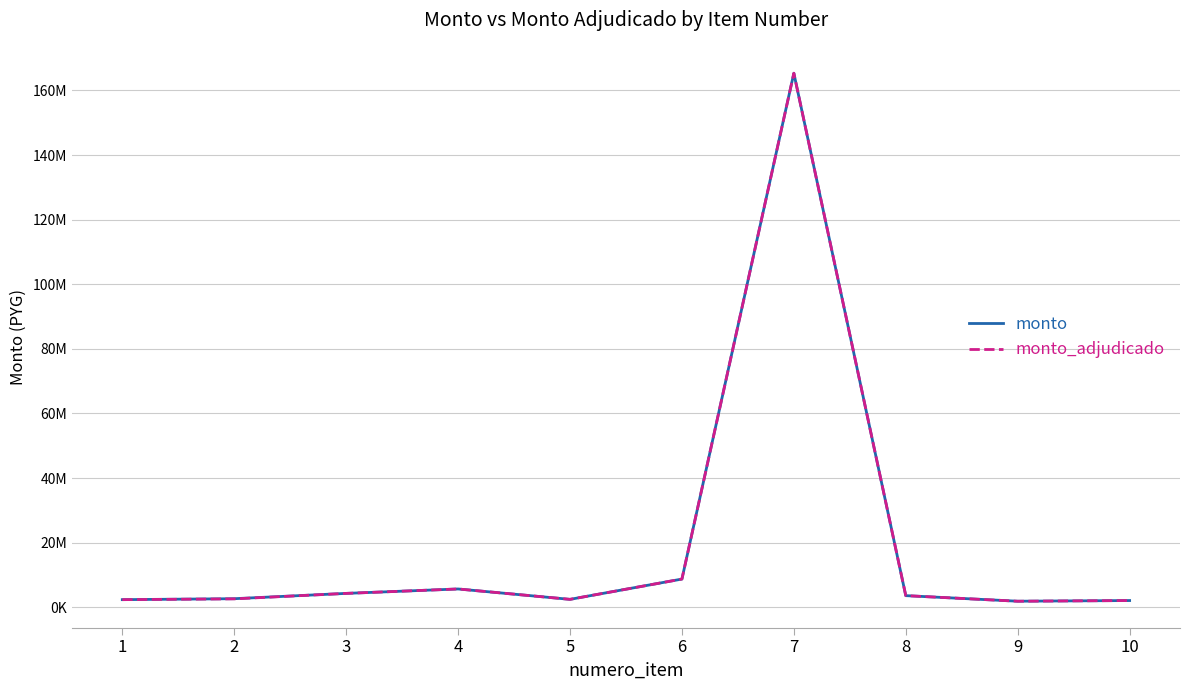

List the series in order of their overall mean, highest first.

monto, monto_adjudicado